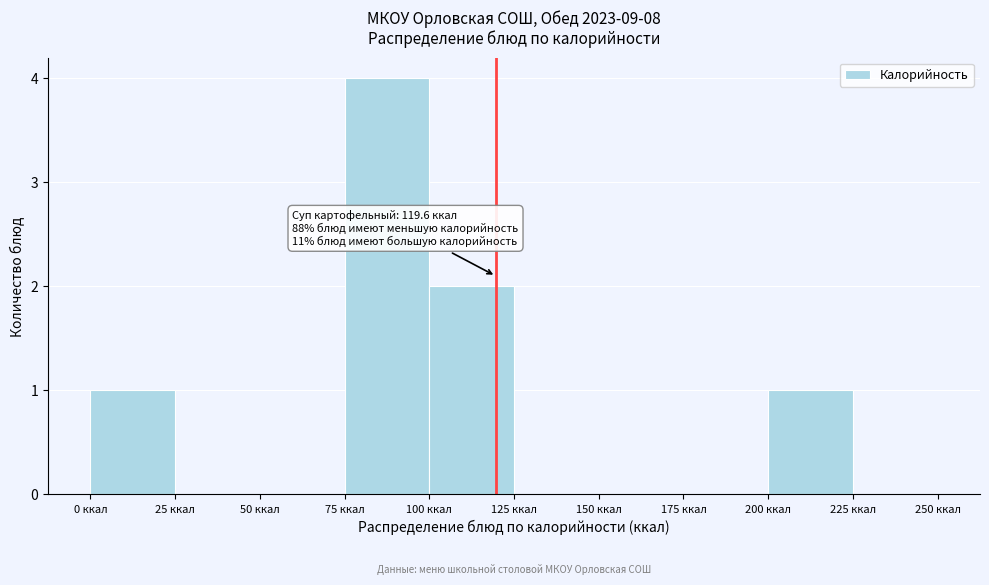

Which range on the x-axis has the tallest bar?

75 to 100